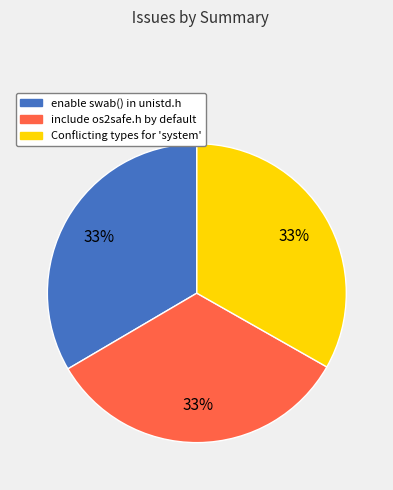

To the nearest percent, what is the combined percentage of Conflicting types for 'system' and include os2safe.h by default?

67%